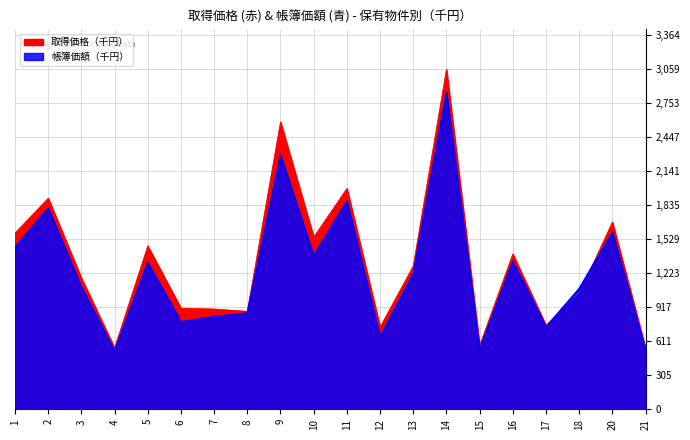

Which series has the largest total across all categories?

取得価格（千円）